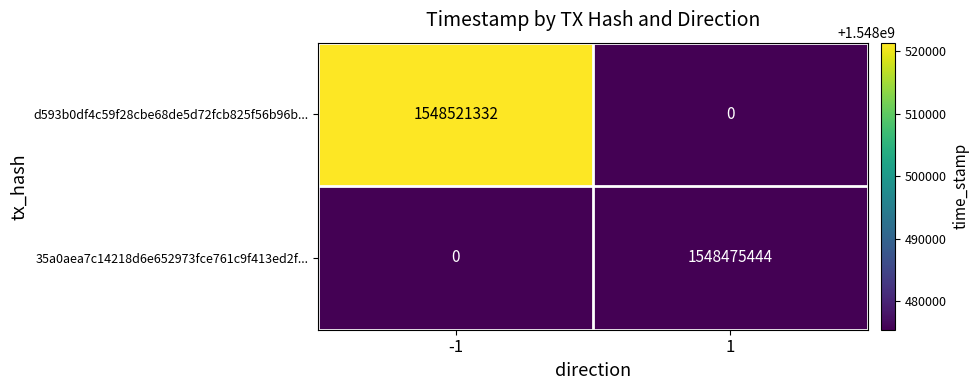

What is the sum of the 35a0aea7c14218d6e652973fce761c9f413ed2f... values at -1 and 1?

1548475444